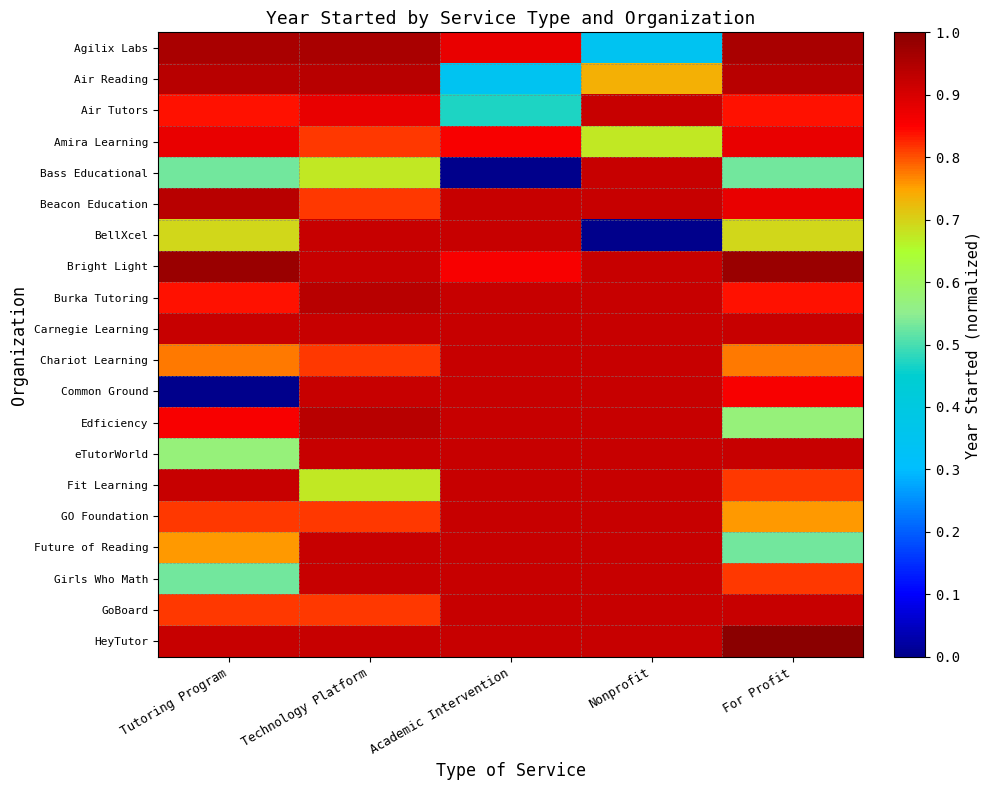

How many data points does each series have?

5